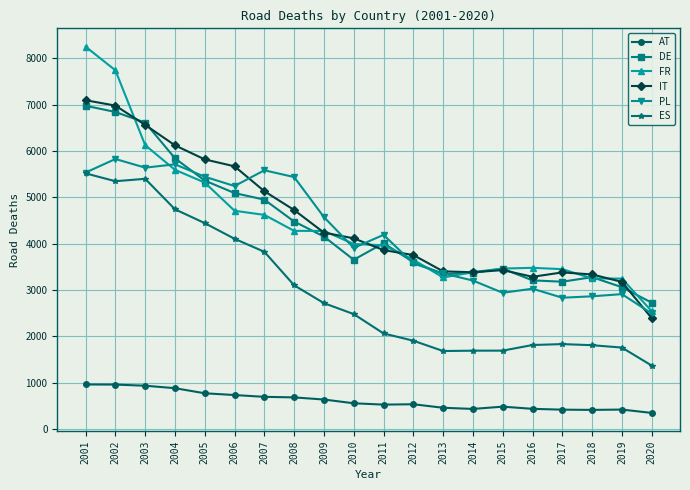

Between which two adjacent categories do PL and DE first intersect?

2004 and 2005